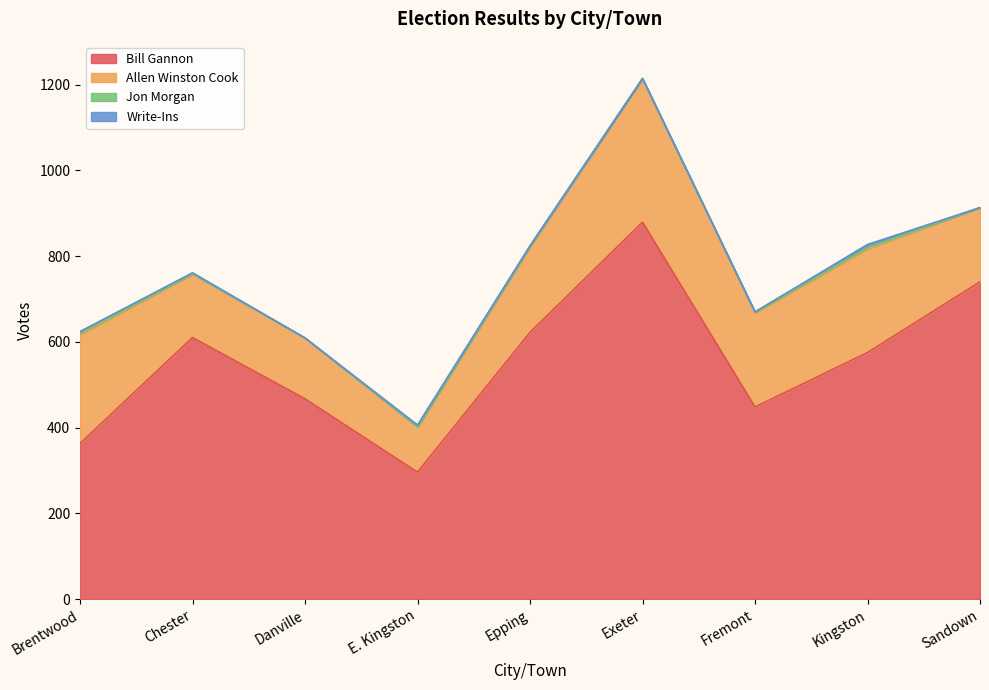

Which series has the largest total across all categories?

Bill Gannon